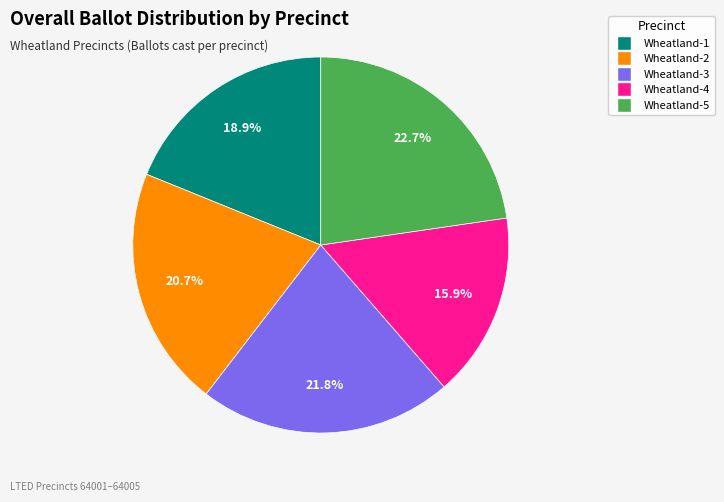

Rank the categories by value from lowest to highest.

Wheatland-4, Wheatland-1, Wheatland-2, Wheatland-3, Wheatland-5